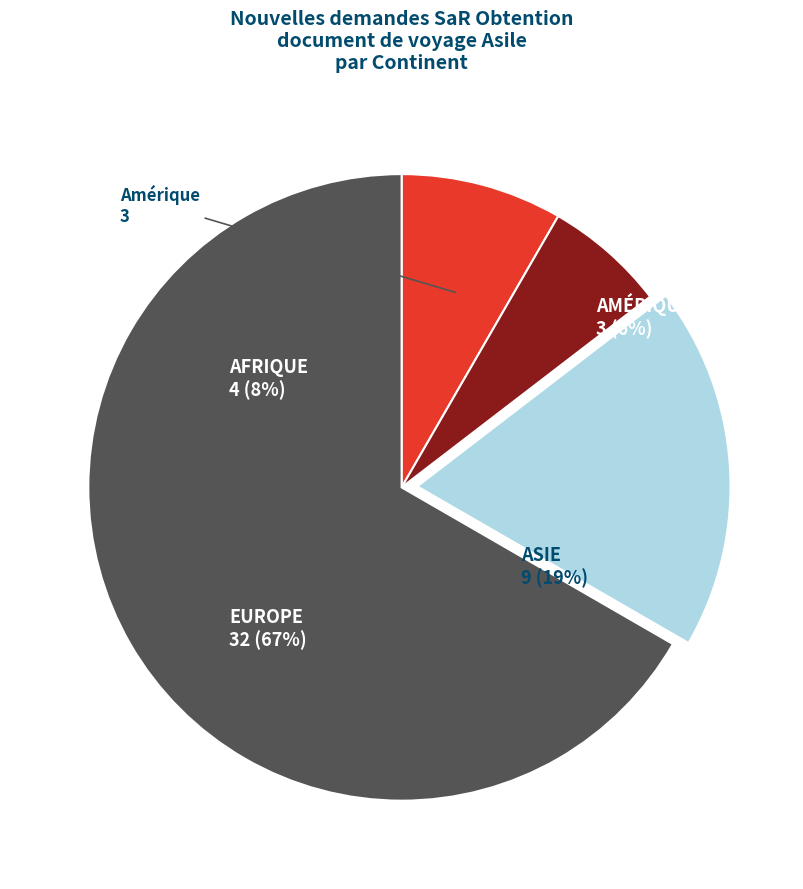

What is the change in value from Afrique to Amérique?

-1